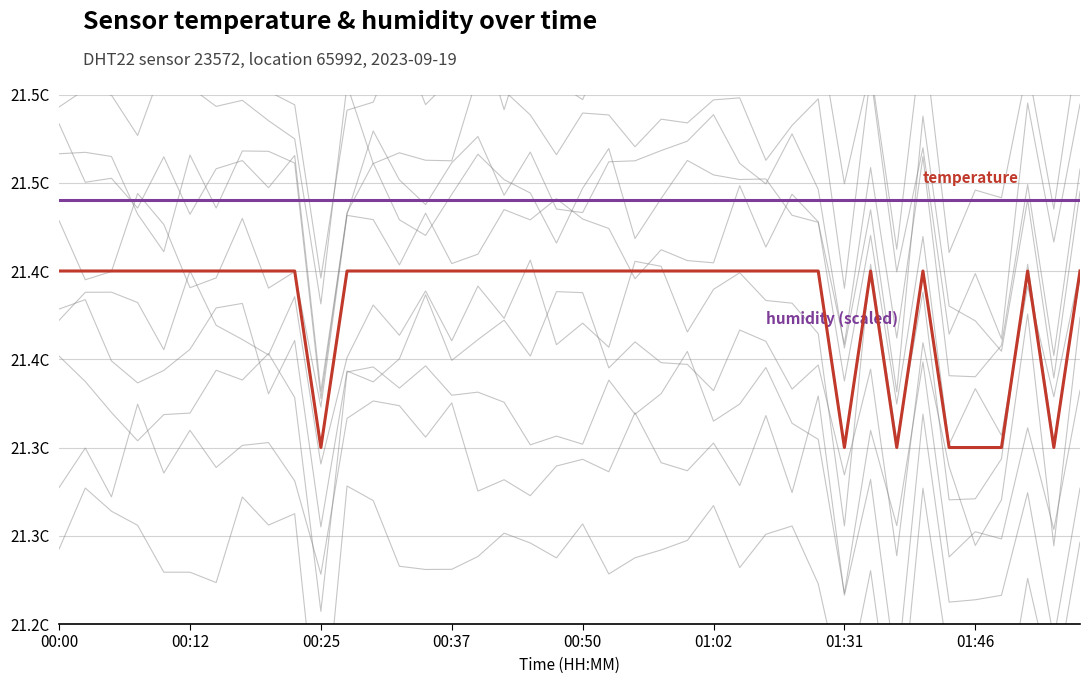

True or false: humidity and temperature cross at least once.

False